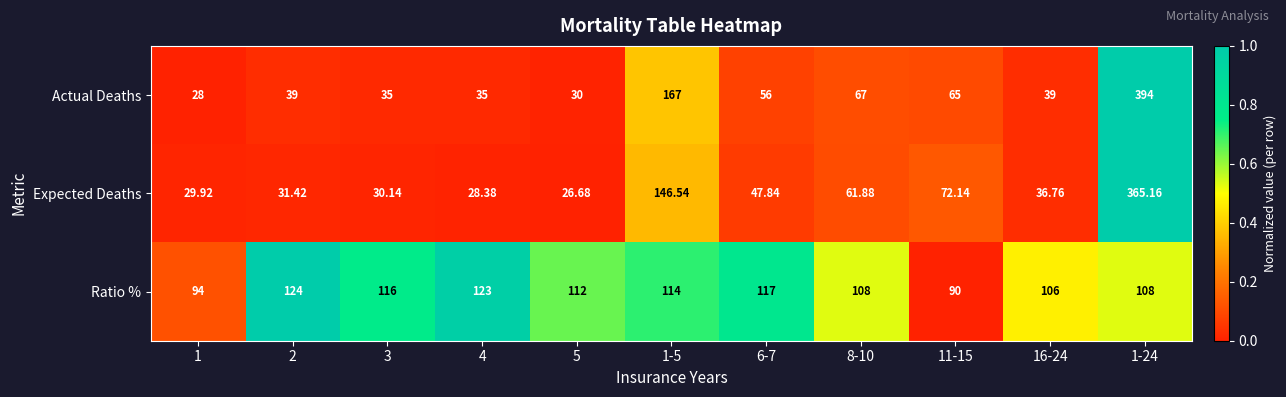

Which series changed the most between 2 and 6-7?

Actual Deaths